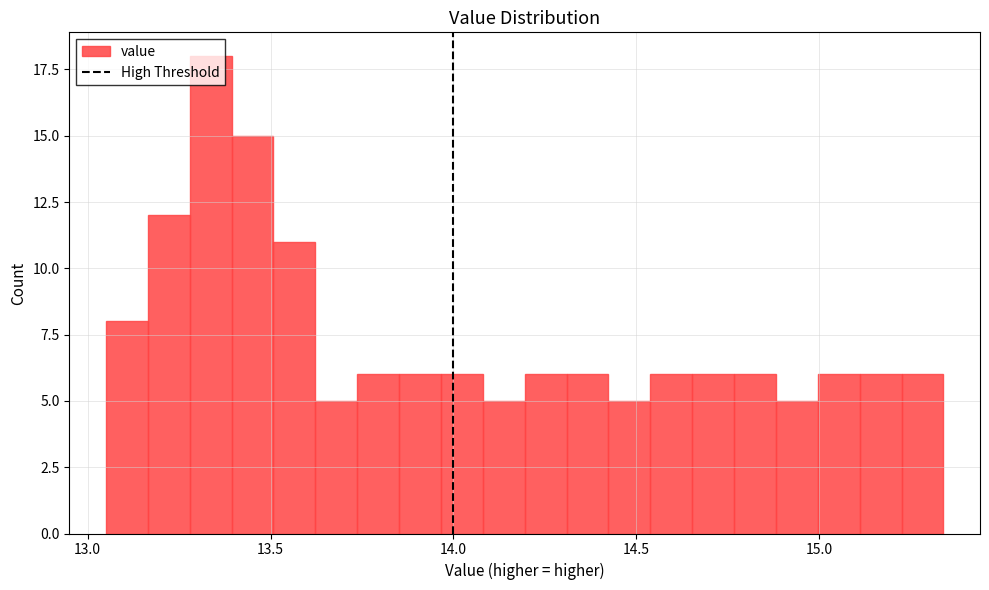

Read against the x-axis, roughly where is the centre of the tallest bar?

13.35